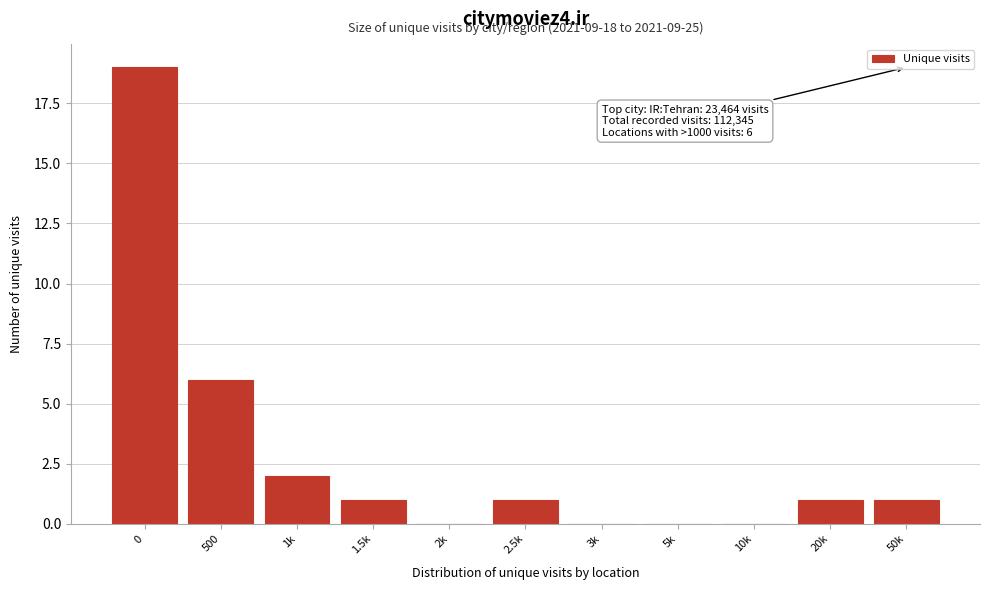

Reading right to left, extract all data points from this chart.

50k=1	20k=1	10k=0	5k=0	3k=0	2.5k=1	2k=0	1.5k=1	1k=2	500=6	0=19